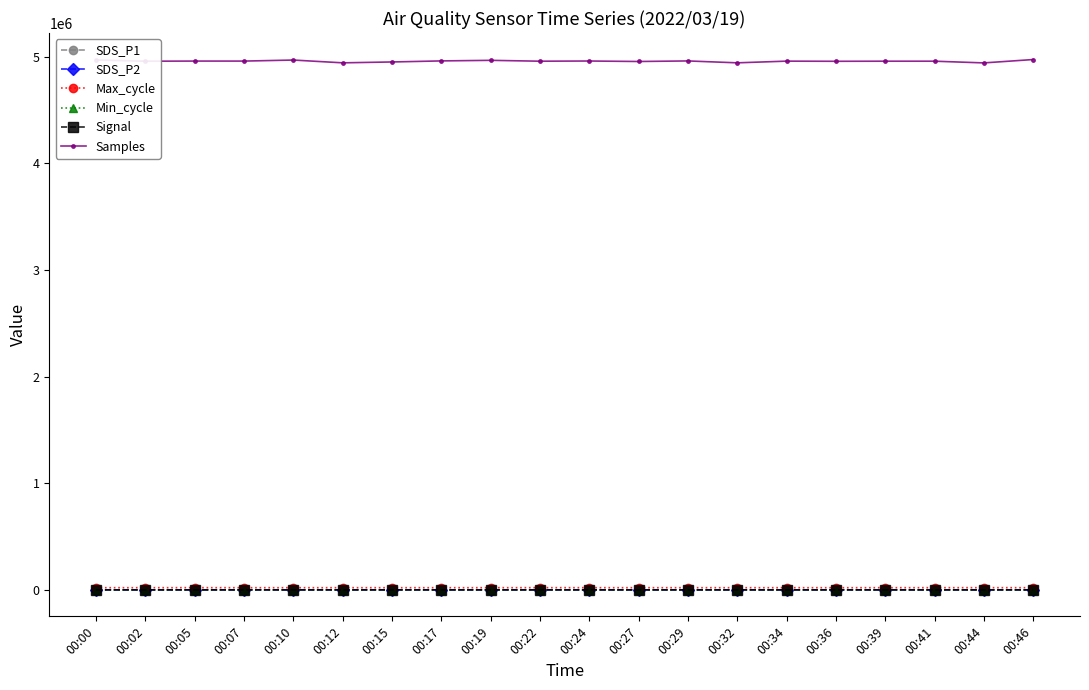

What are all the series names shown in the legend?

SDS_P1, SDS_P2, Max_cycle, Min_cycle, Signal, Samples